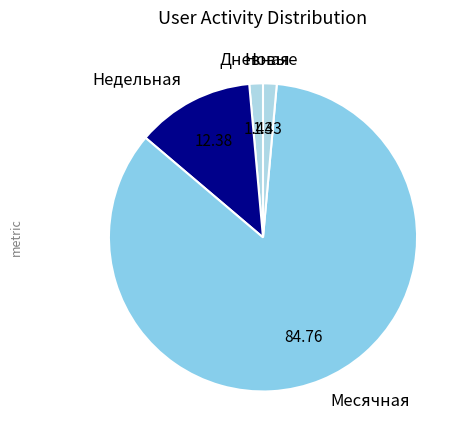

How many slices are in this pie chart?

4